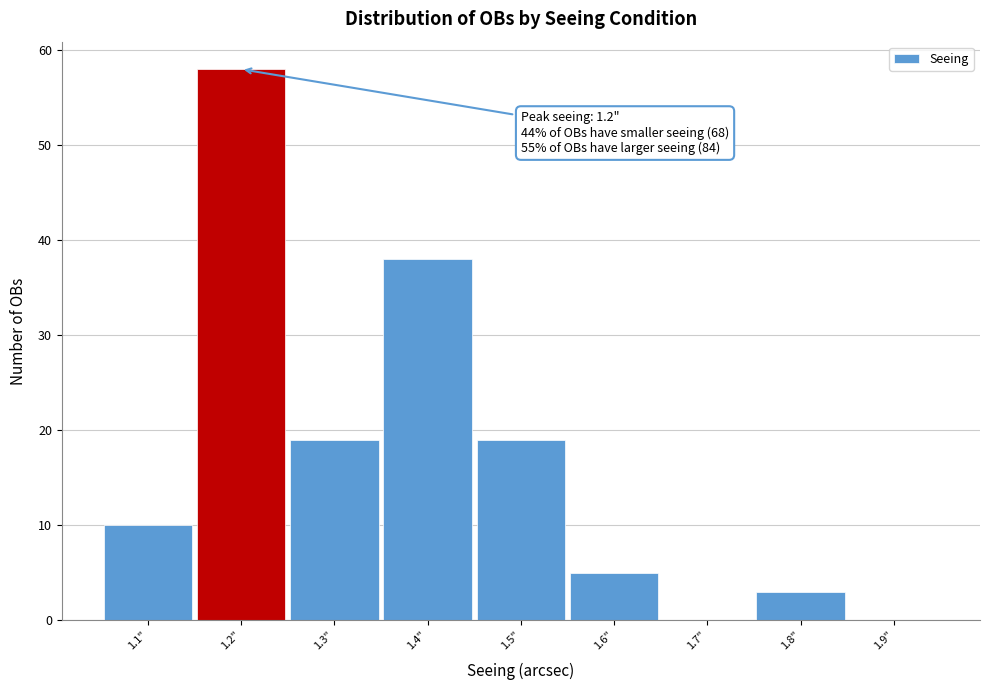

Which range on the x-axis has the tallest bar?

1.15 to 1.25